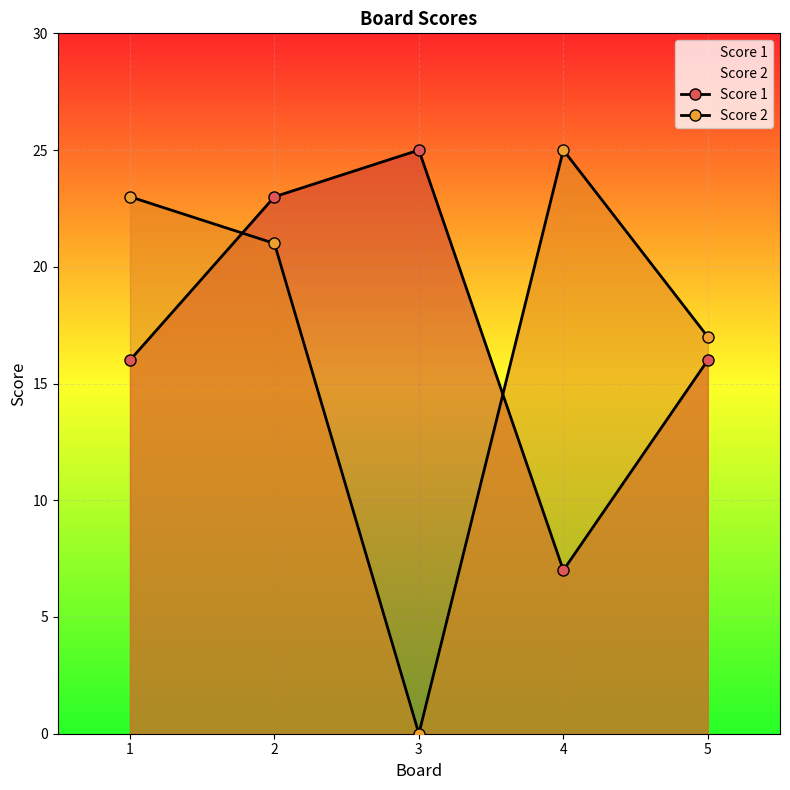

What is the highest value of the Score 1 series?

25